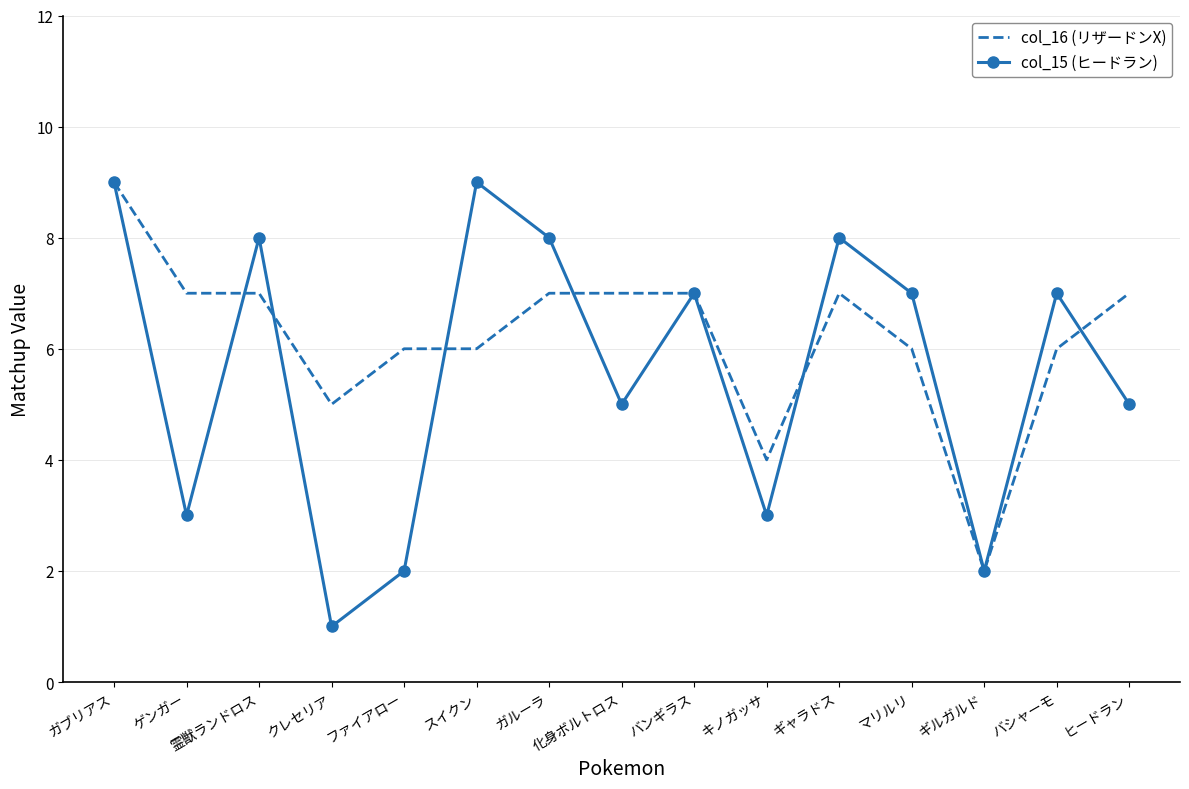

Reading left to right, transcribe all the data shown in this chart.

col_16 (リザードンX): ガブリアス=9	ゲンガー=7	霊獣ランドロス=7	クレセリア=5	ファイアロー=6	スイクン=6	ガルーラ=7	化身ボルトロス=7	バンギラス=7	キノガッサ=4	ギャラドス=7	マリルリ=6	ギルガルド=2	バシャーモ=6	ヒードラン=7
col_15 (ヒードラン): ガブリアス=9	ゲンガー=3	霊獣ランドロス=8	クレセリア=1	ファイアロー=2	スイクン=9	ガルーラ=8	化身ボルトロス=5	バンギラス=7	キノガッサ=3	ギャラドス=8	マリルリ=7	ギルガルド=2	バシャーモ=7	ヒードラン=5